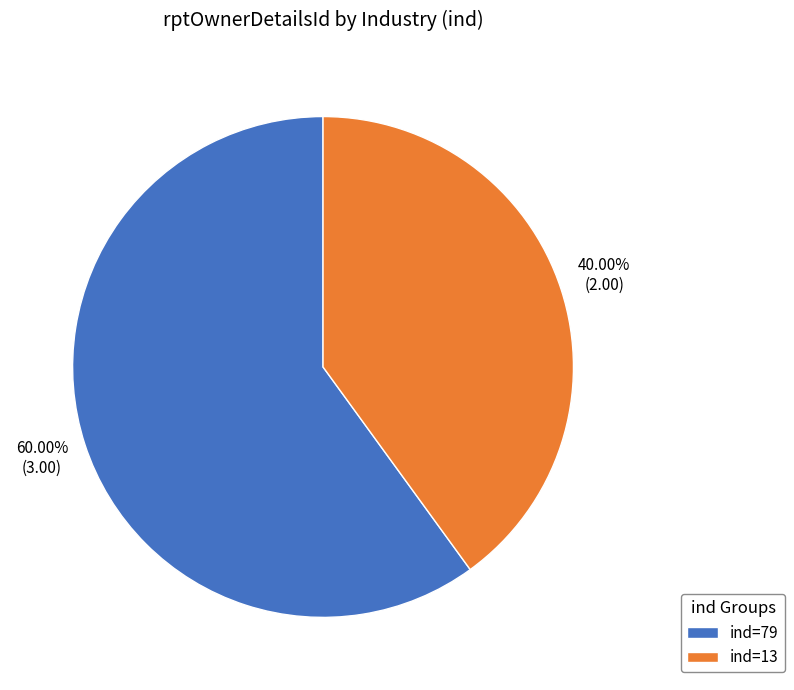

Rank the categories by value from highest to lowest.

ind=79, ind=13